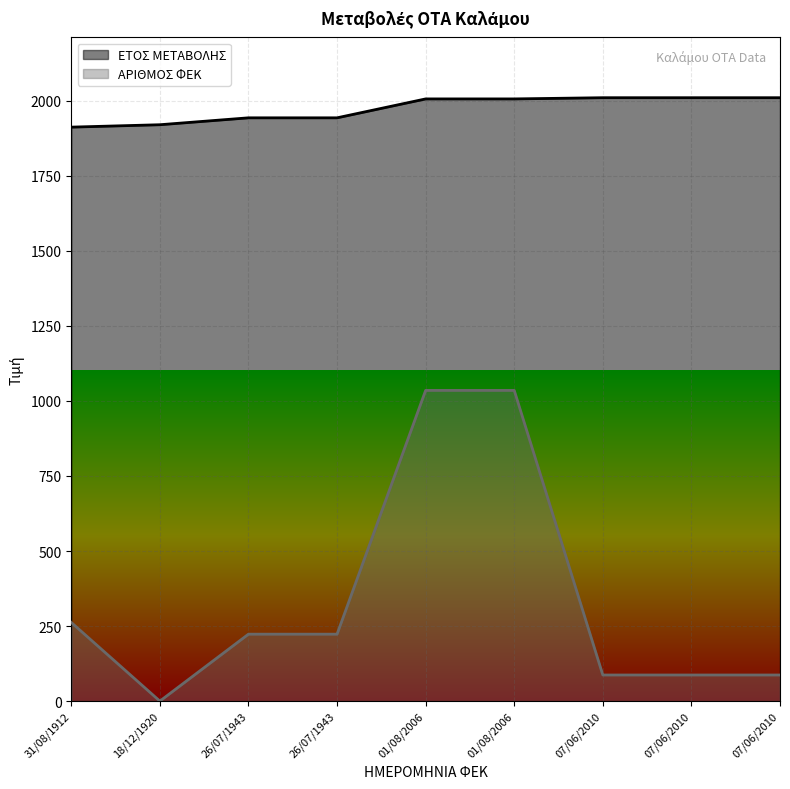

At 01/08/2006, list the series in order from largest to smallest.

ΕΤΟΣ ΜΕΤΑΒΟΛΗΣ, ΑΡΙΘΜΟΣ ΦΕΚ